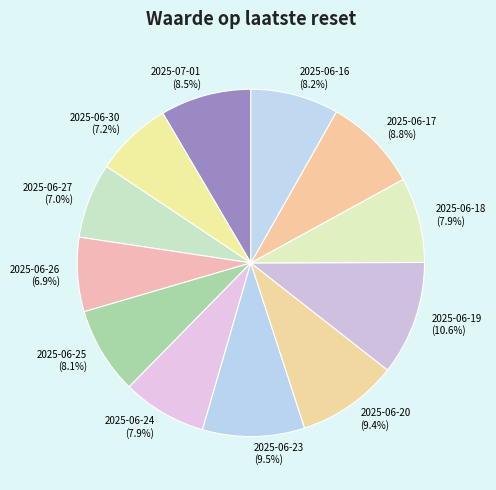

To the nearest percent, what is the combined percentage of 2025-06-27 and 2025-06-30?

14%